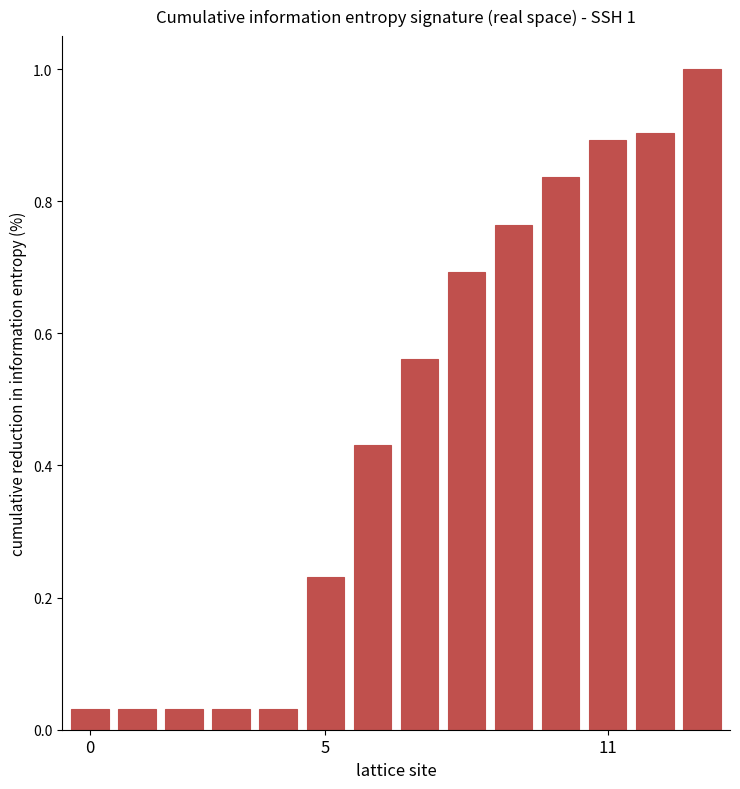

What is the sum of all values?

6.5